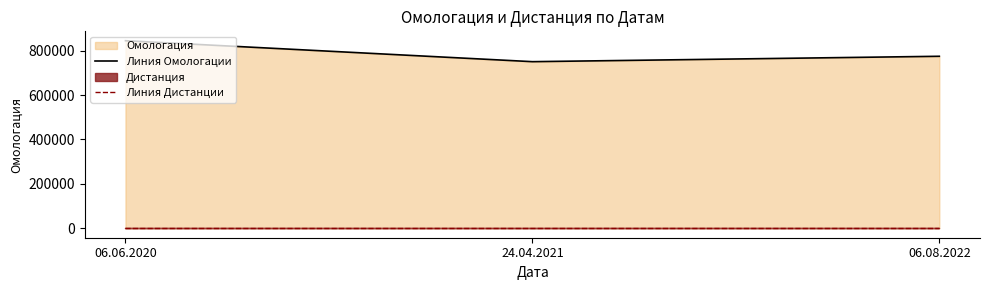

At which category is the sum across all series the highest?

06.06.2020